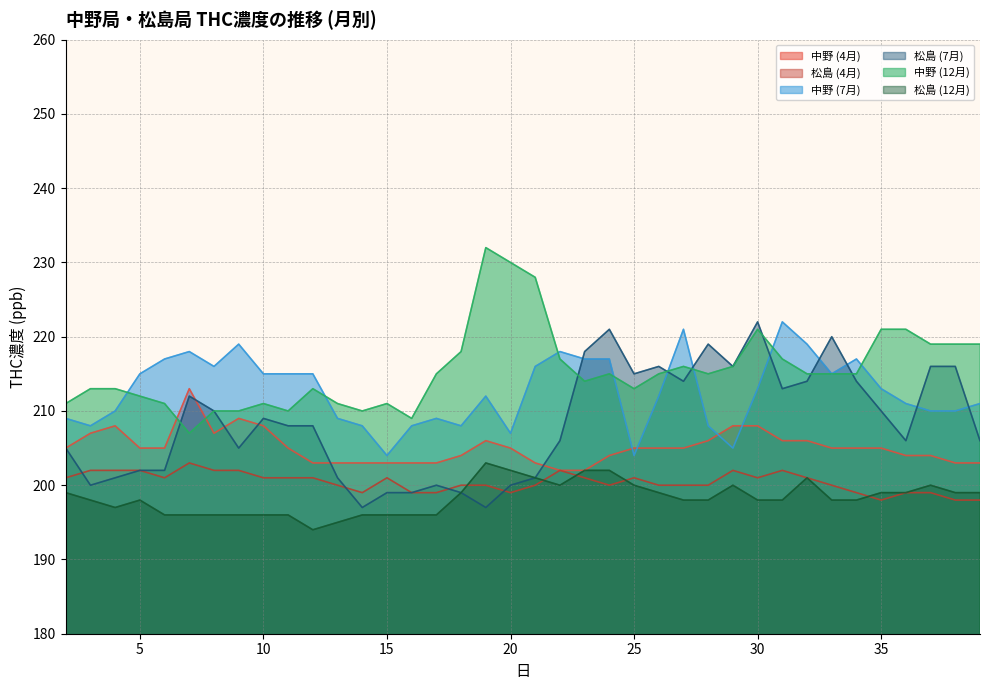

Is the value of 中野 (7月) at 2 greater than the value of 松島 (7月) at 21?

Yes